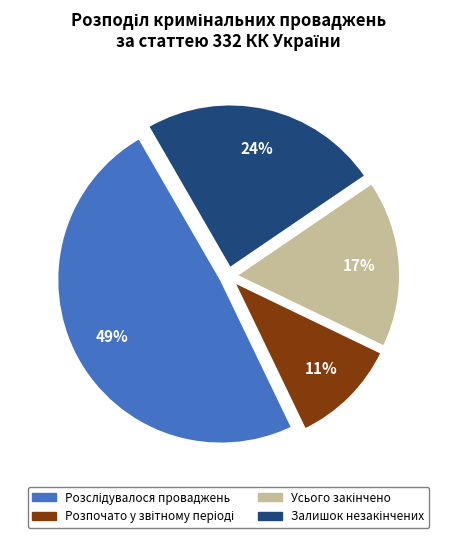

How many slices are in this pie chart?

4